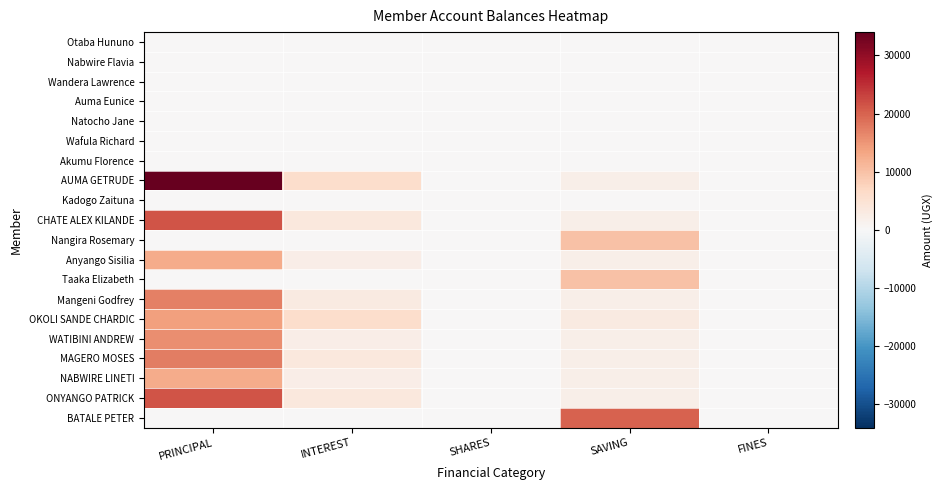

Reading left to right, extract all data points from this chart.

Otaba Hununo: PRINCIPAL=0	INTEREST=0	SHARES=0	SAVING=0	FINES=0
Nabwire Flavia: PRINCIPAL=0	INTEREST=0	SHARES=0	SAVING=0	FINES=0
Wandera Lawrence: PRINCIPAL=0	INTEREST=0	SHARES=0	SAVING=0	FINES=0
Auma Eunice: PRINCIPAL=0	INTEREST=0	SHARES=0	SAVING=0	FINES=0
Natocho Jane: PRINCIPAL=0	INTEREST=0	SHARES=0	SAVING=0	FINES=0
Wafula Richard: PRINCIPAL=0	INTEREST=0	SHARES=0	SAVING=0	FINES=0
Akumu Florence: PRINCIPAL=0	INTEREST=0	SHARES=0	SAVING=0	FINES=0
AUMA GETRUDE: PRINCIPAL=34000	INTEREST=6000	SHARES=0	SAVING=2000	FINES=0
Kadogo Zaituna: PRINCIPAL=0	INTEREST=0	SHARES=0	SAVING=0	FINES=0
CHATE ALEX KILANDE: PRINCIPAL=21300	INTEREST=3700	SHARES=0	SAVING=2000	FINES=0
Nangira Rosemary: PRINCIPAL=0	INTEREST=0	SHARES=0	SAVING=10000	FINES=0
Anyango Sisilia: PRINCIPAL=12700	INTEREST=2300	SHARES=0	SAVING=2000	FINES=0
Taaka Elizabeth: PRINCIPAL=0	INTEREST=0	SHARES=0	SAVING=10000	FINES=0
Mangeni Godfrey: PRINCIPAL=17000	INTEREST=3000	SHARES=0	SAVING=2000	FINES=0
OKOLI SANDE CHARDIC: PRINCIPAL=14000	INTEREST=6000	SHARES=0	SAVING=3000	FINES=0
WATIBINI ANDREW: PRINCIPAL=15700	INTEREST=2300	SHARES=0	SAVING=2000	FINES=0
MAGERO MOSES: PRINCIPAL=17300	INTEREST=3700	SHARES=0	SAVING=2000	FINES=0
NABWIRE LINETI: PRINCIPAL=12700	INTEREST=2300	SHARES=0	SAVING=2000	FINES=0
ONYANGO PATRICK: PRINCIPAL=21300	INTEREST=3700	SHARES=0	SAVING=2000	FINES=0
BATALE PETER: PRINCIPAL=0	INTEREST=0	SHARES=0	SAVING=20000	FINES=0